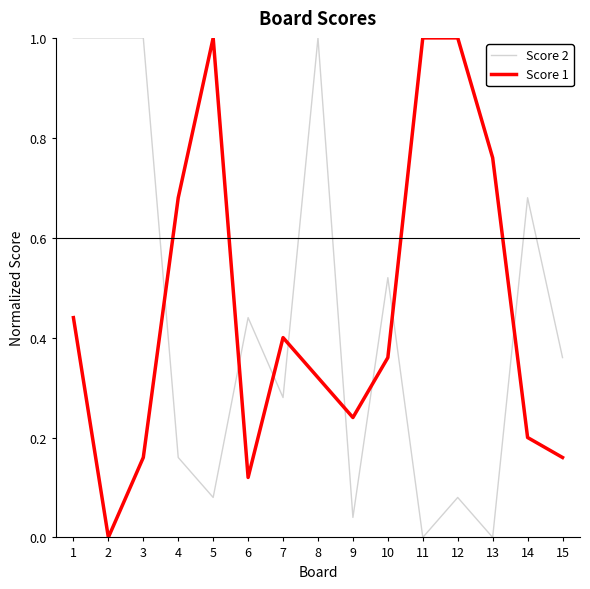

Which series changed the most between 10 and 12?

Score 1